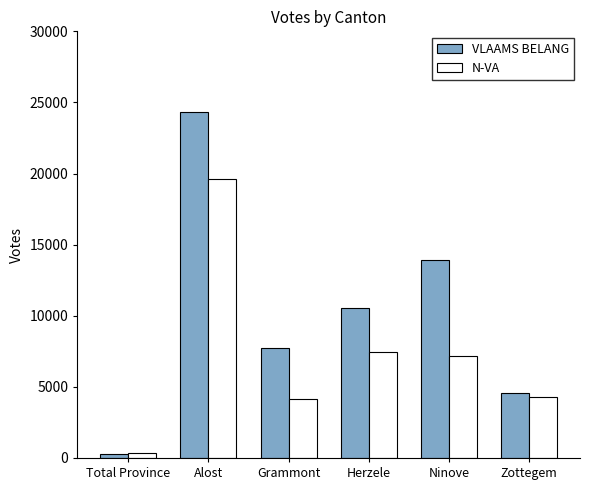

Which label corresponds to the smallest value in the chart?

Total Province